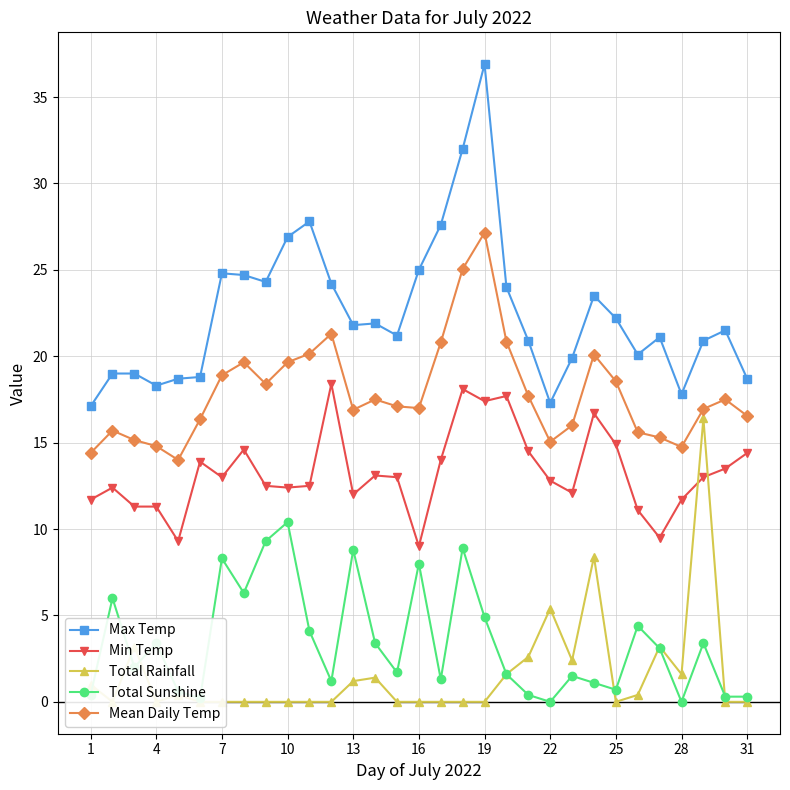

True or false: Max Temp and Total Sunshine cross at least once.

False